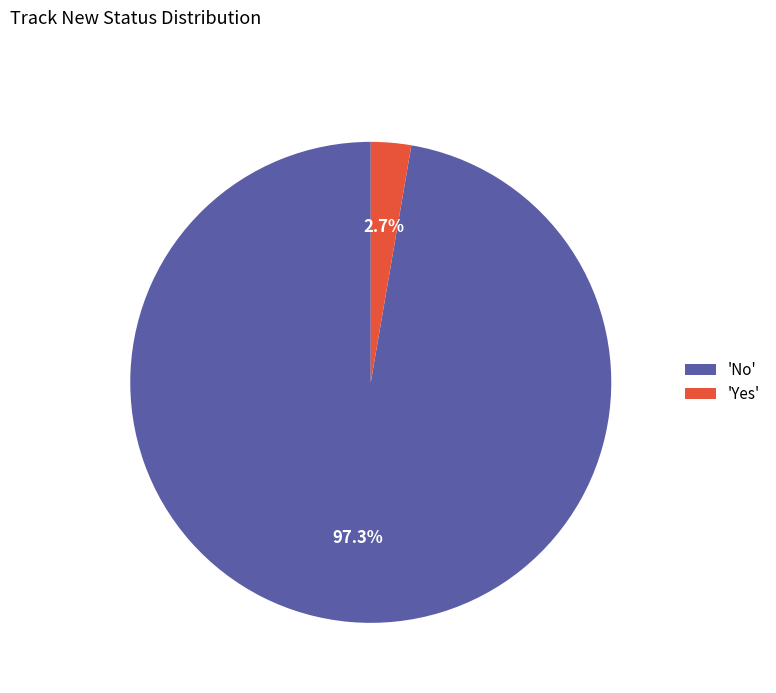

To the nearest percent, what is the difference between the largest and smallest slice percentages?

95%